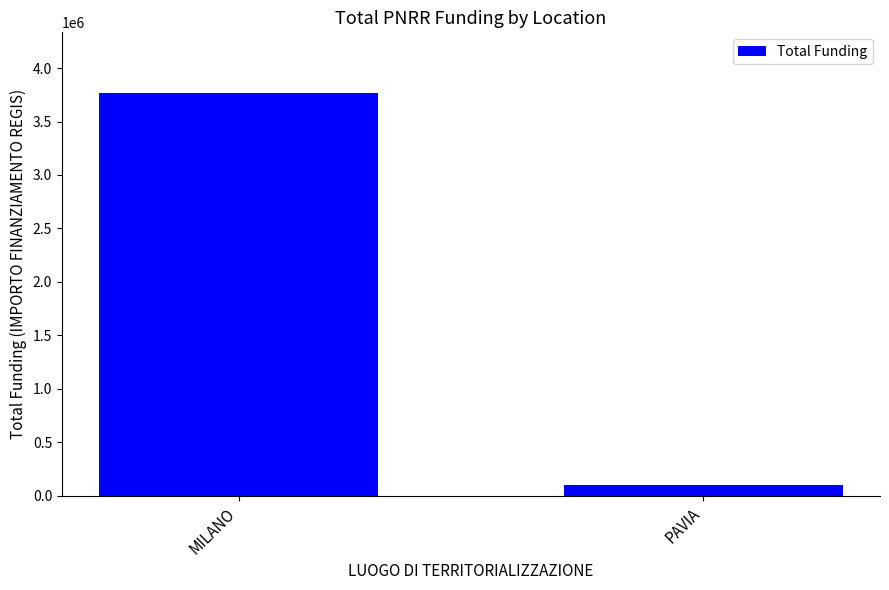

The chart shows a value of 96064 at PAVIA. True or false?

True